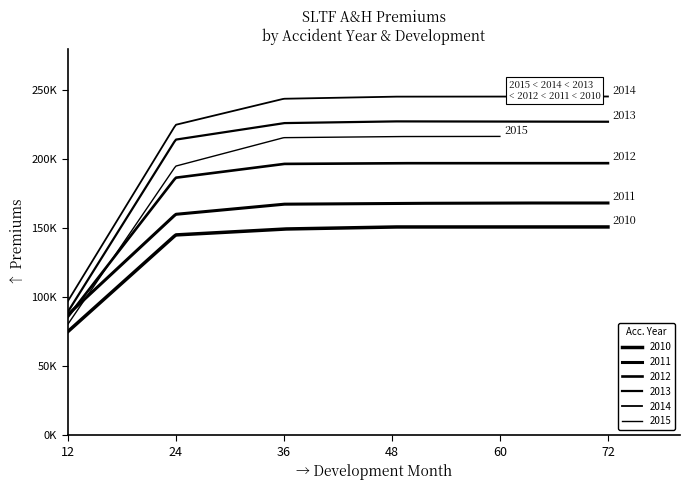

What are all the series names shown in the legend?

2010, 2011, 2012, 2013, 2014, 2015